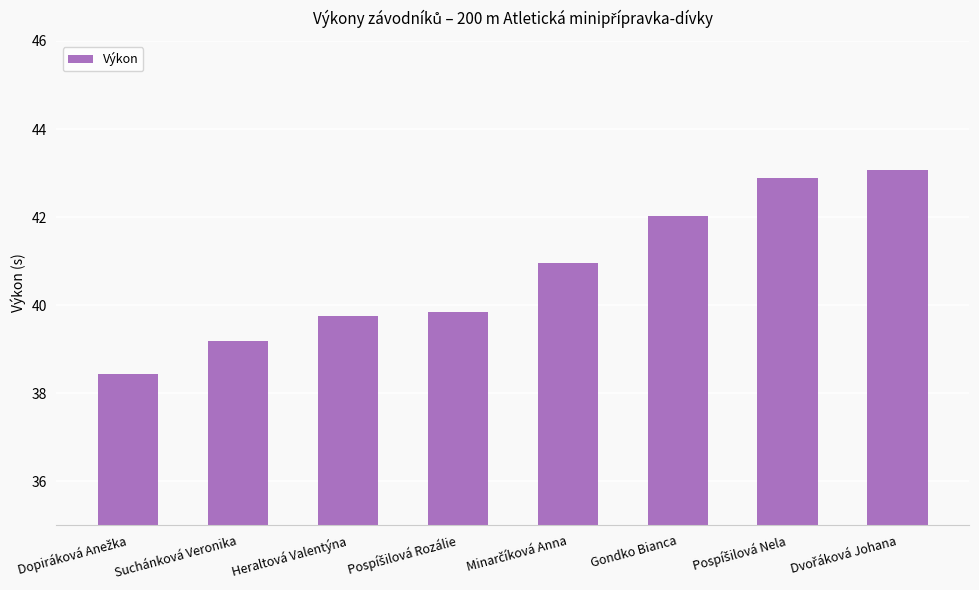

Reading left to right, list all the values displayed in this chart.

38.4	39.2	39.8	39.8	41.0	42.0	42.9	43.1